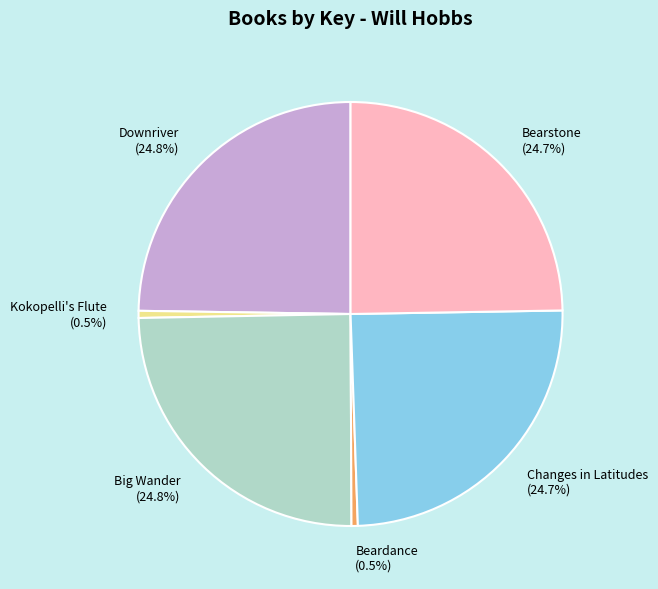

To the nearest percent, what portion does Downriver represent?

25%